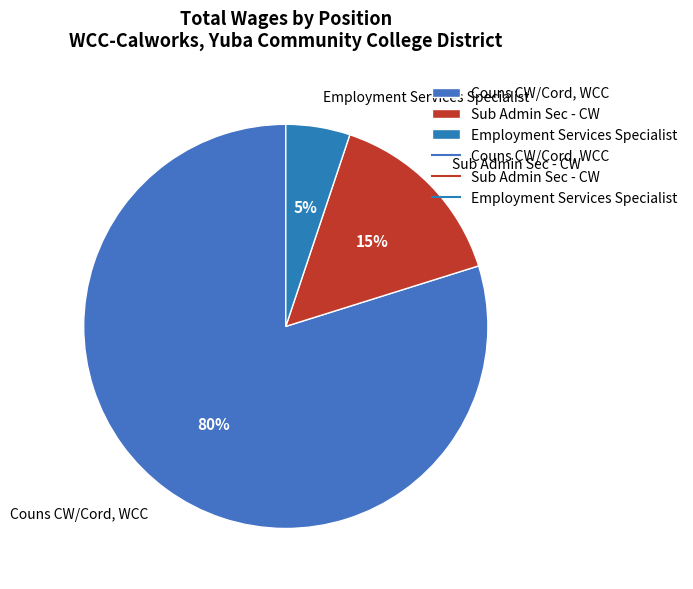

Do Sub Admin Sec - CW and Employment Services Specialist together represent more than half of the pie?

No